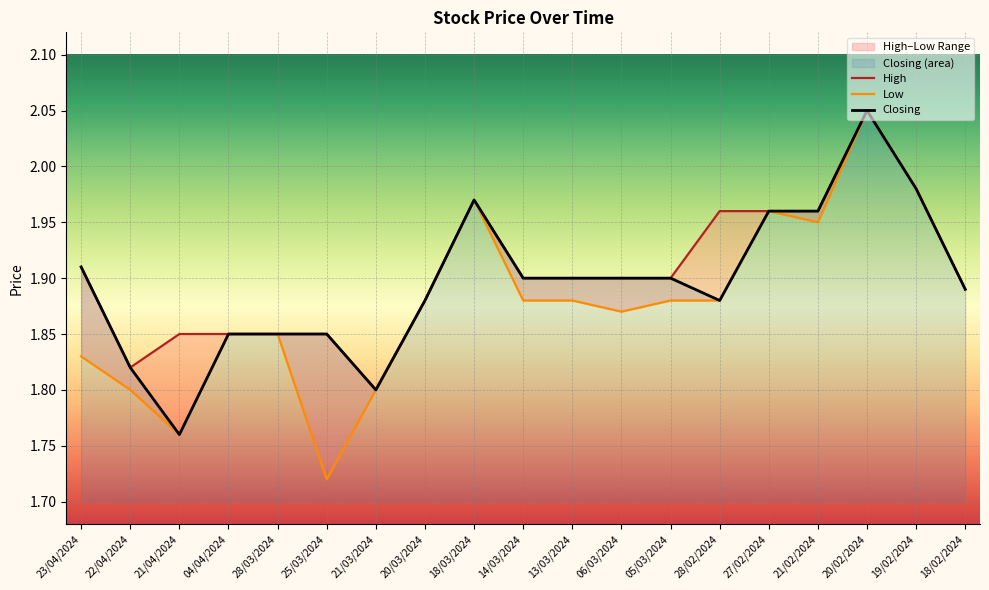

Reading right to left, list all the values displayed in this chart.

High: 1.9	2.0	2.0	2.0	2.0	2.0	1.9	1.9	1.9	1.9	2.0	1.9	1.8	1.9	1.9	1.9	1.9	1.8	1.9
Low: 1.9	2.0	2.0	1.9	2.0	1.9	1.9	1.9	1.9	1.9	2.0	1.9	1.8	1.7	1.9	1.9	1.8	1.8	1.8
Closing: 1.9	2.0	2.0	2.0	2.0	1.9	1.9	1.9	1.9	1.9	2.0	1.9	1.8	1.9	1.9	1.9	1.8	1.8	1.9